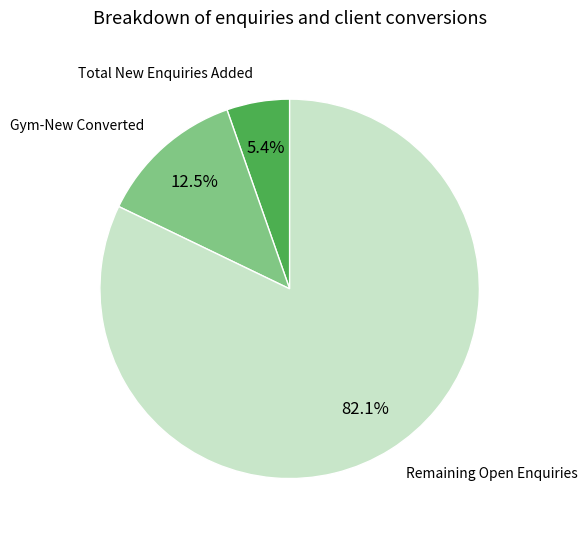

To the nearest percent, what is the difference between the largest and smallest slice percentages?

77%